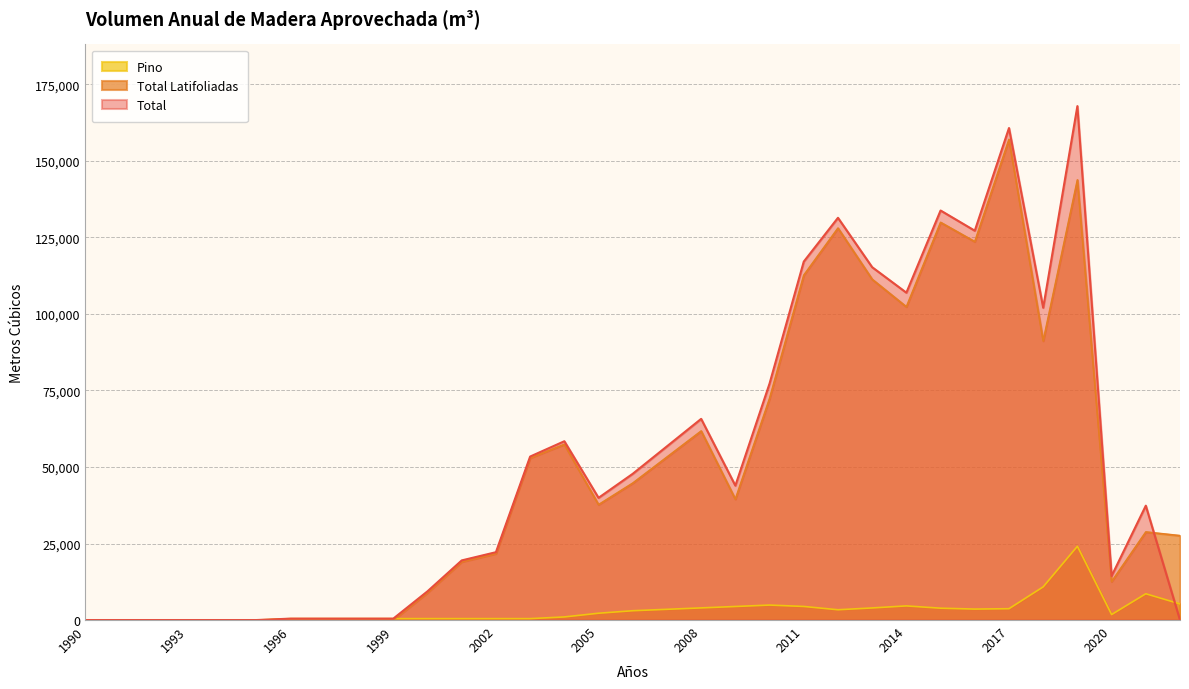

Is it true that Total Latifoliadas equals 61203.3 at 2014?

False